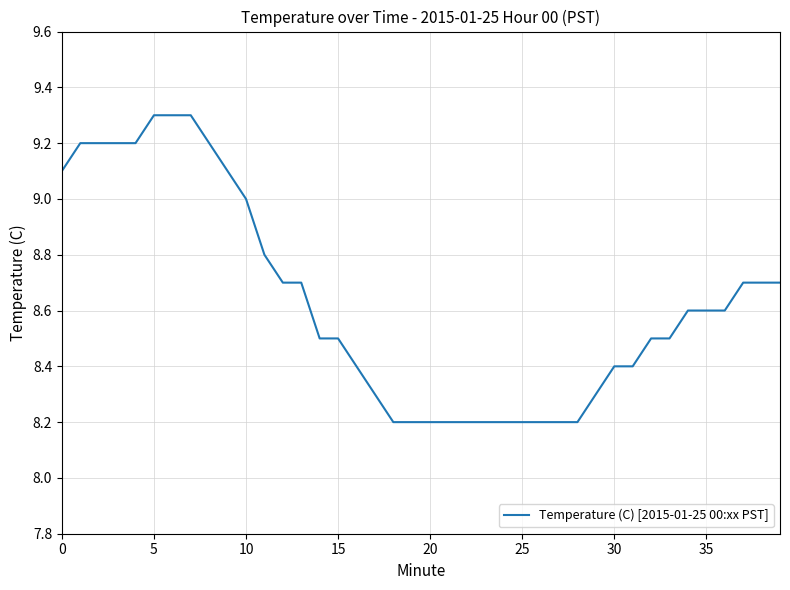

What is the minimum value shown in the chart?

8.2